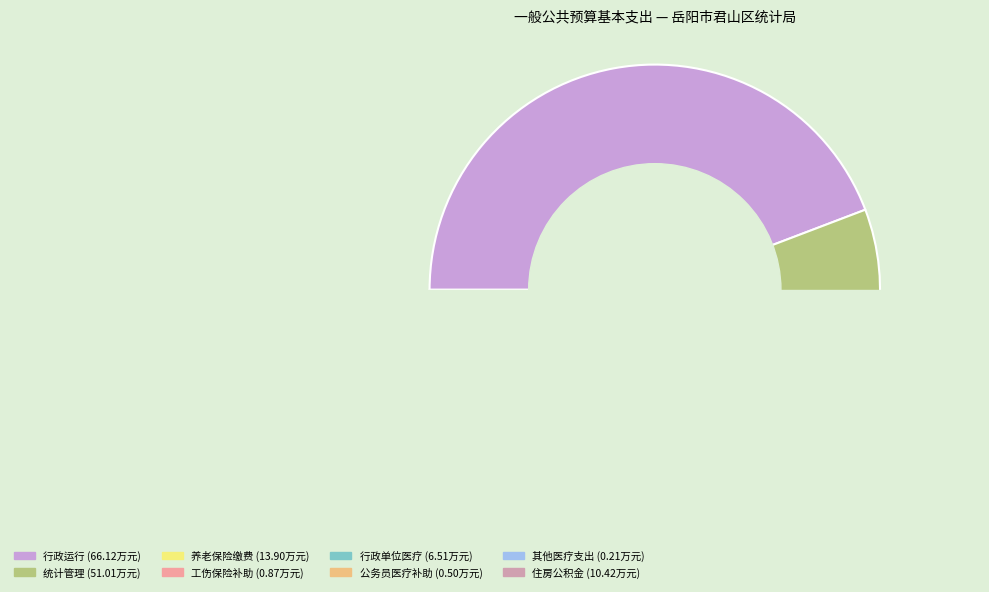

Between 其他行政事业单位医疗支出 and 统计管理, which is larger?

统计管理